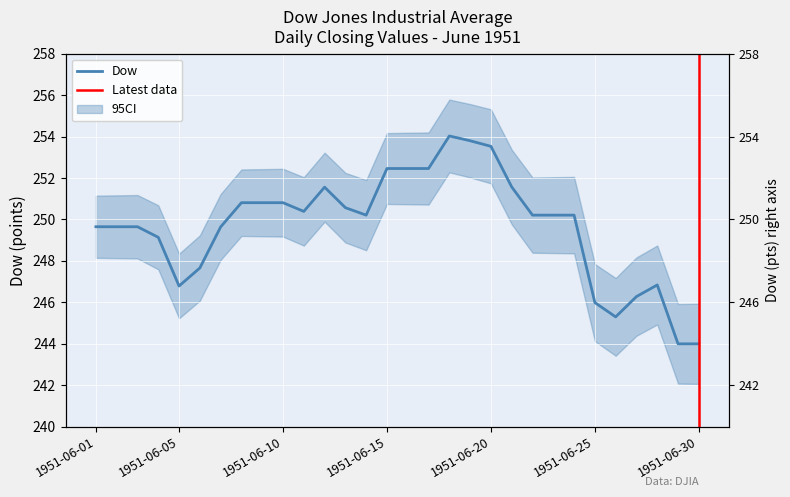

Is this an area chart (filled region under the line)?

No